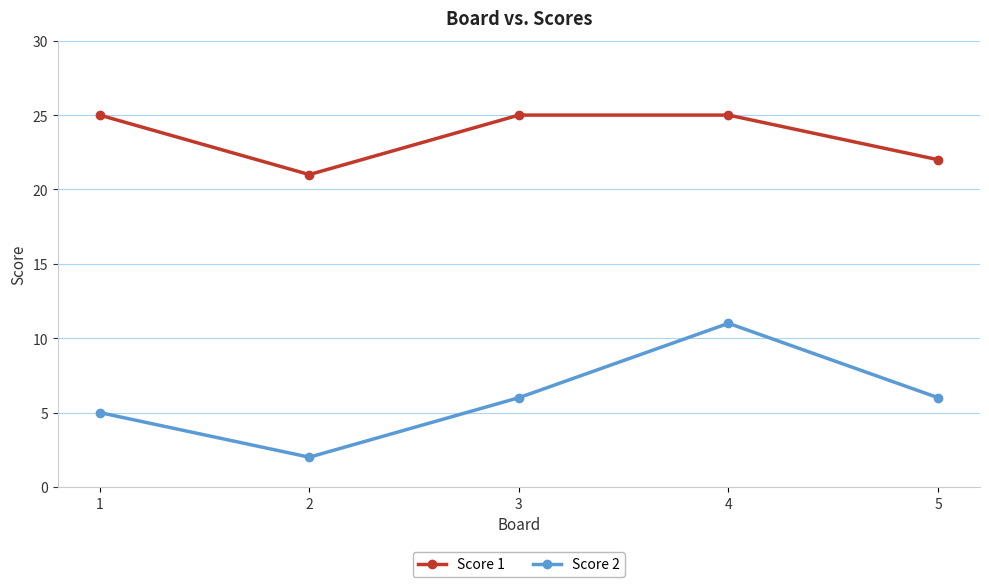

At which category is the sum across all series the highest?

4